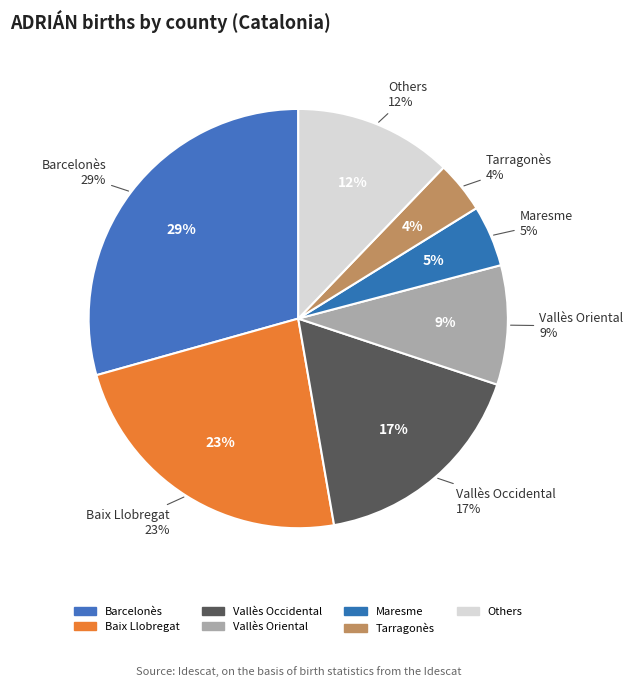

Does Segrià account for over 50% of the chart?

No